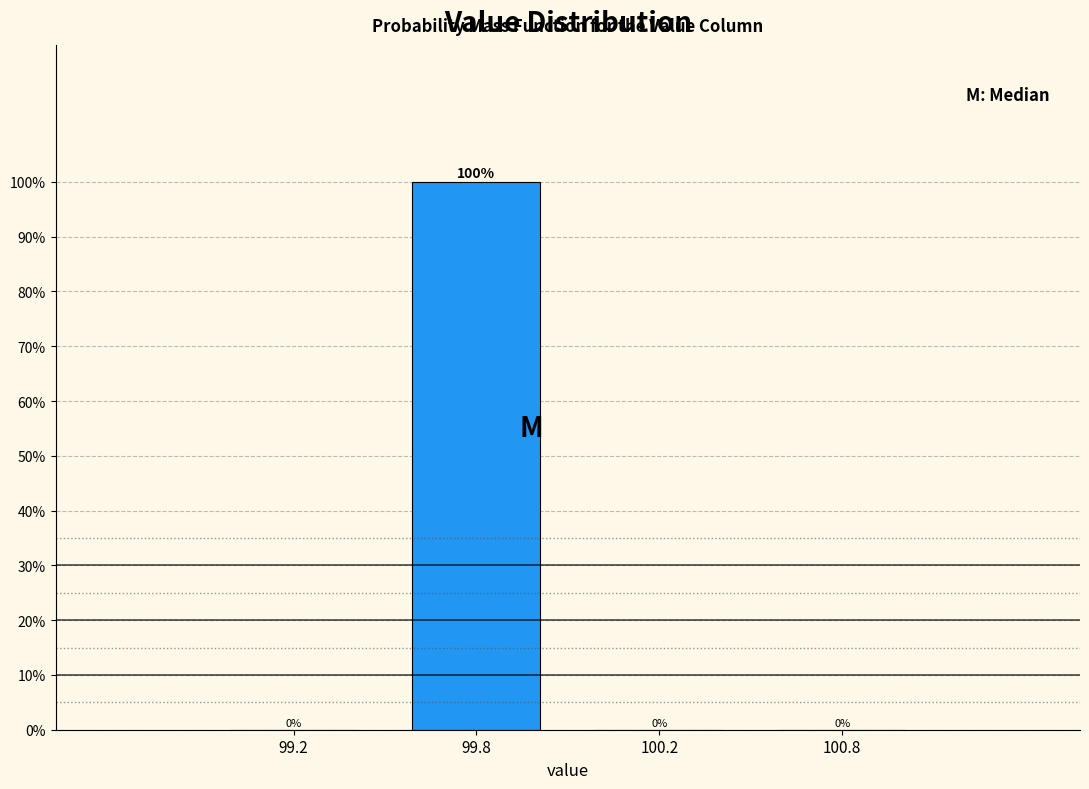

Reading right to left, transcribe all the data shown in this chart.

100.8=0	100.2=0	99.8=100	99.2=0